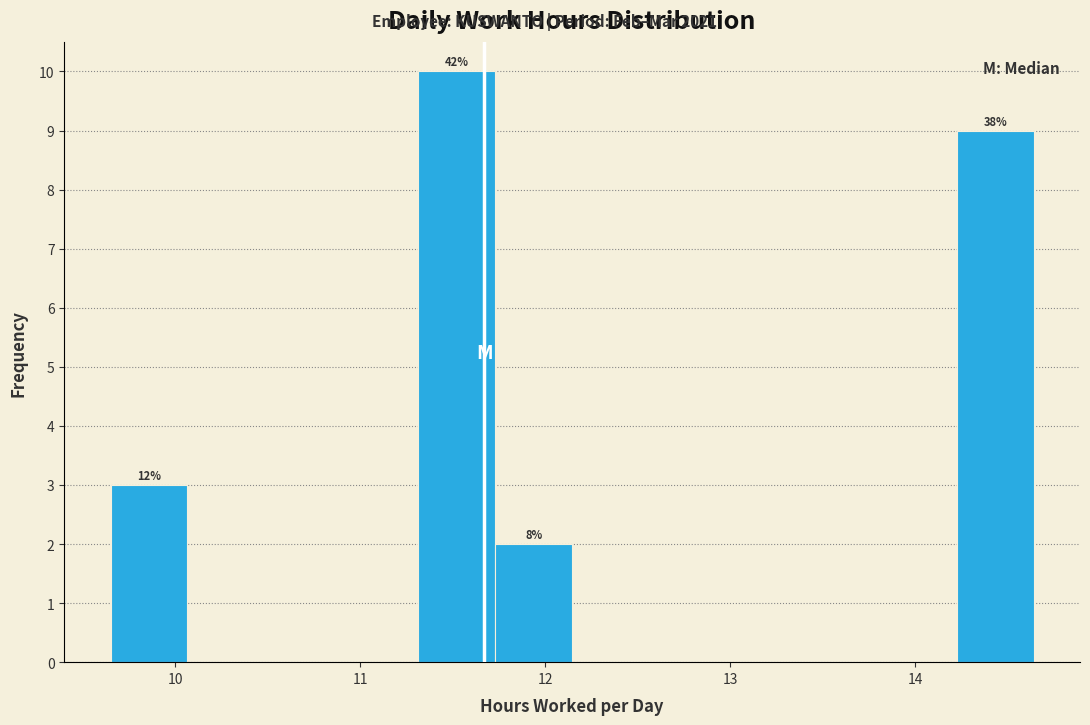

Over which range of the x-axis is the bar tallest?

11.3 to 11.7